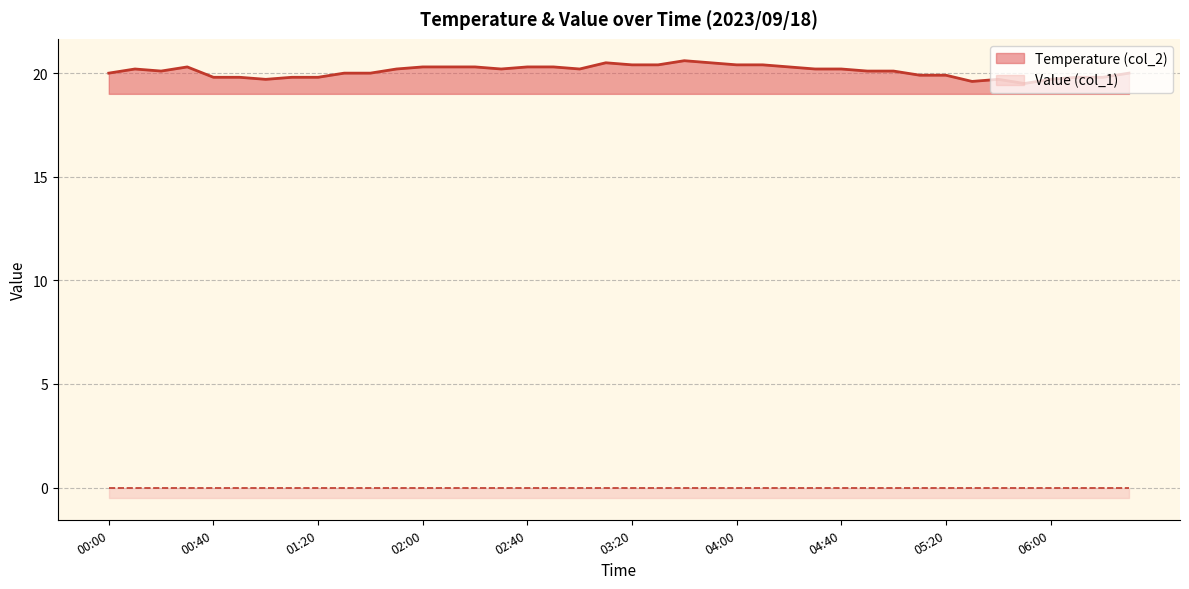

What is the lowest value of the Temperature (col_2) series?

19.5